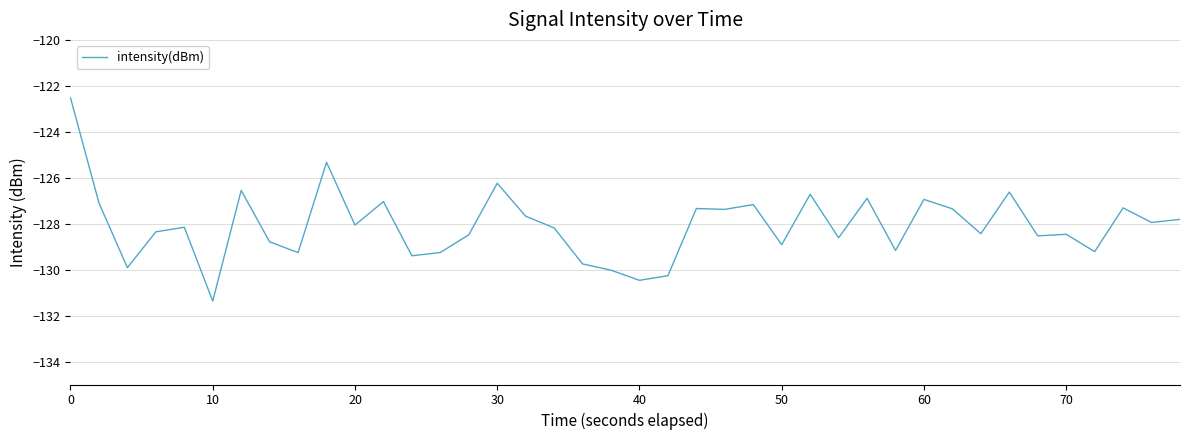

What is the minimum value shown in the chart?

-131.4